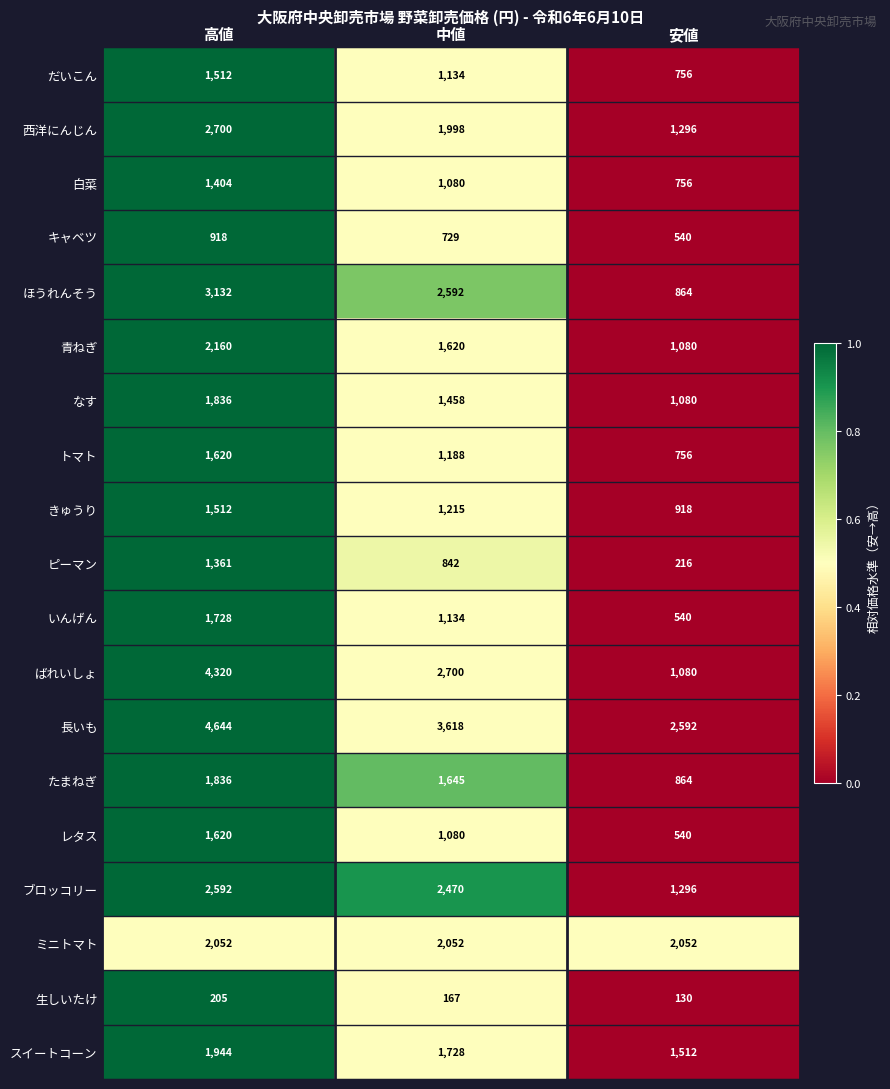

What is the average value of the 白菜 series?

1080